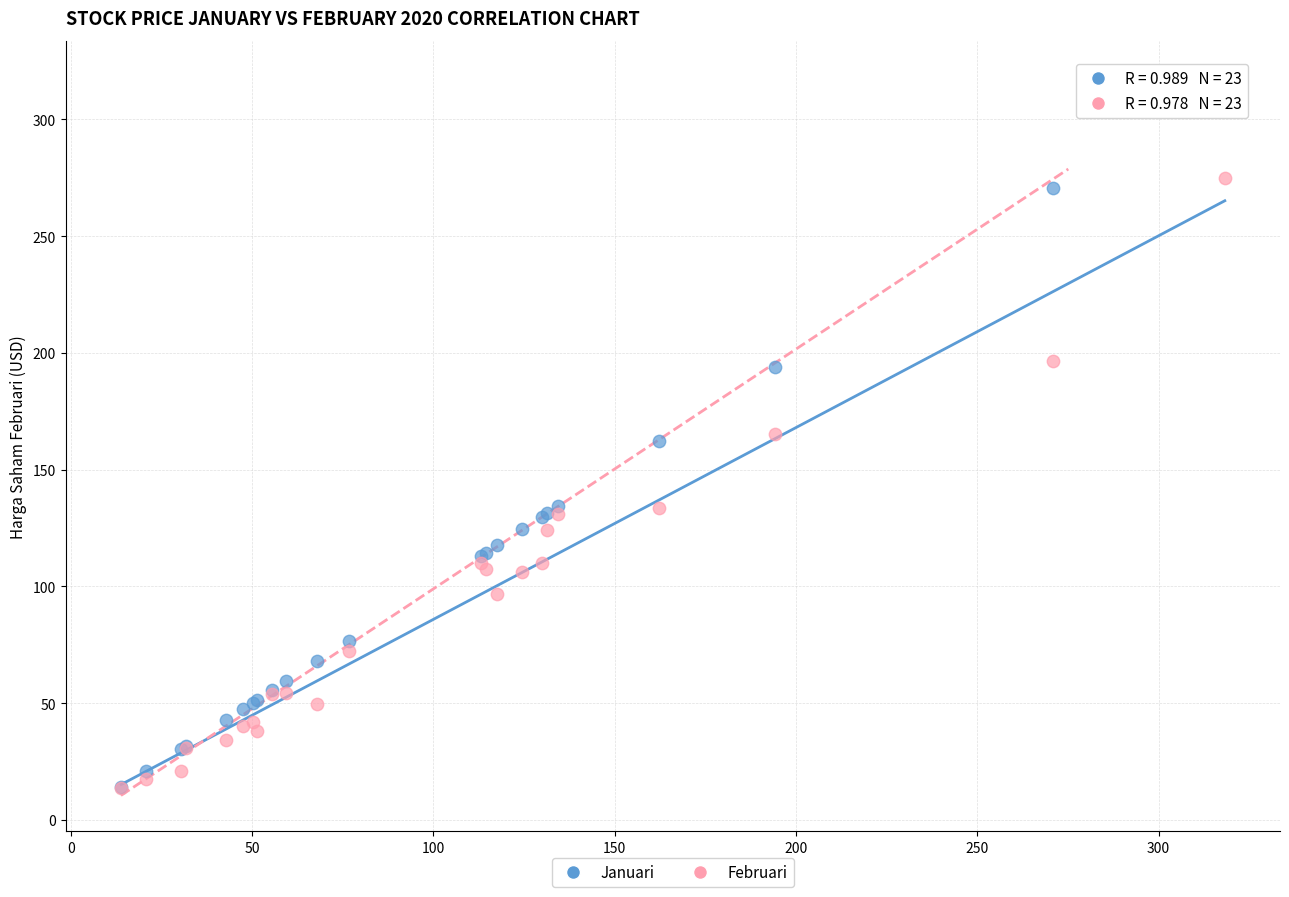

Which series contains the highest Y value?

Januari